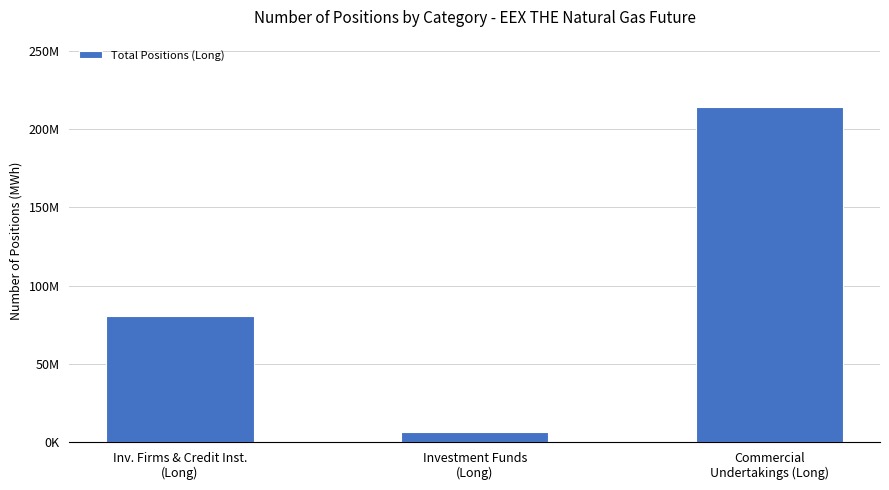

Does the chart contain any negative values?

No